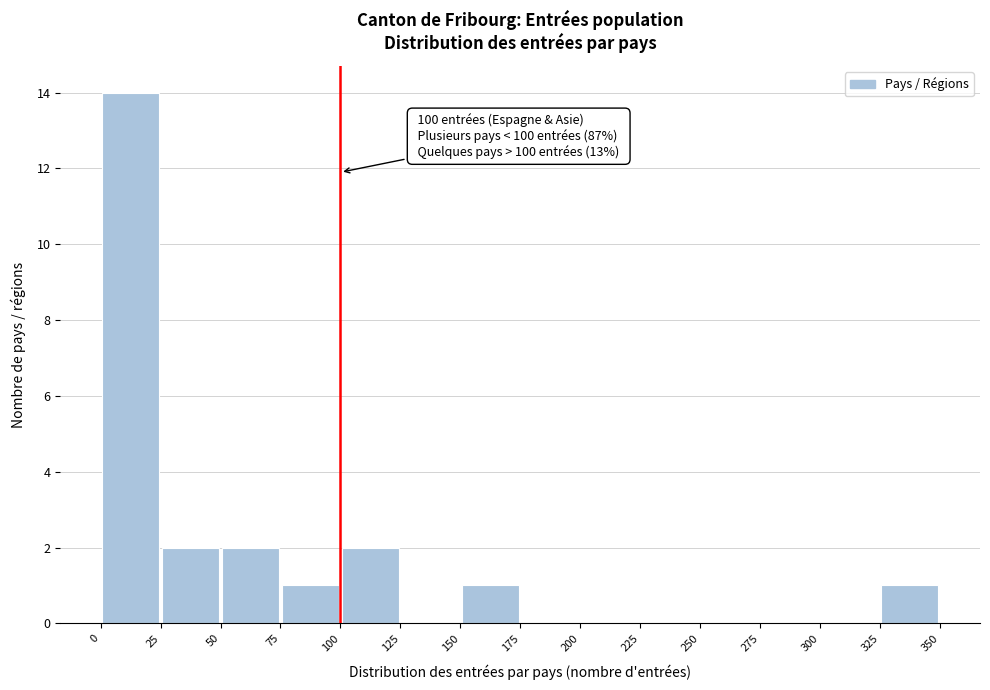

Which range on the x-axis has the tallest bar?

0 to 25